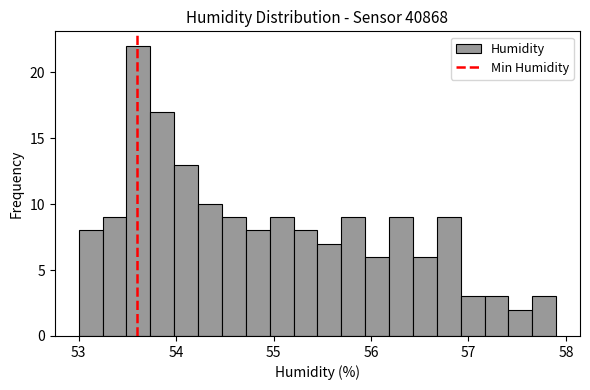

Read against the x-axis, roughly where is the centre of the tallest bar?

53.6